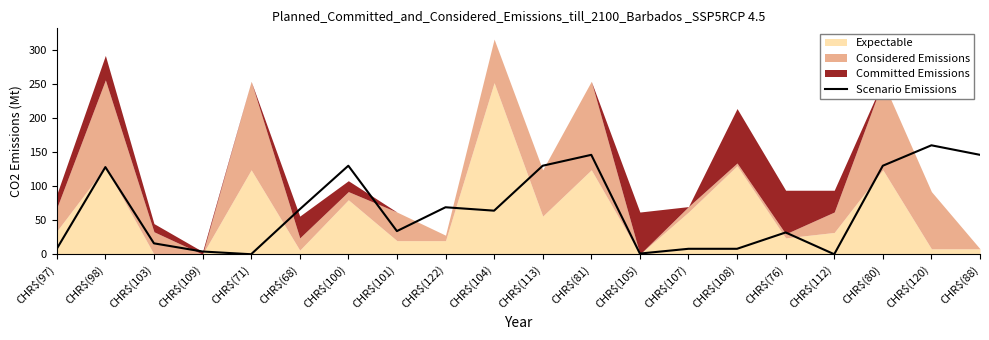

Where does the data first go above 64?

CHR$(98)